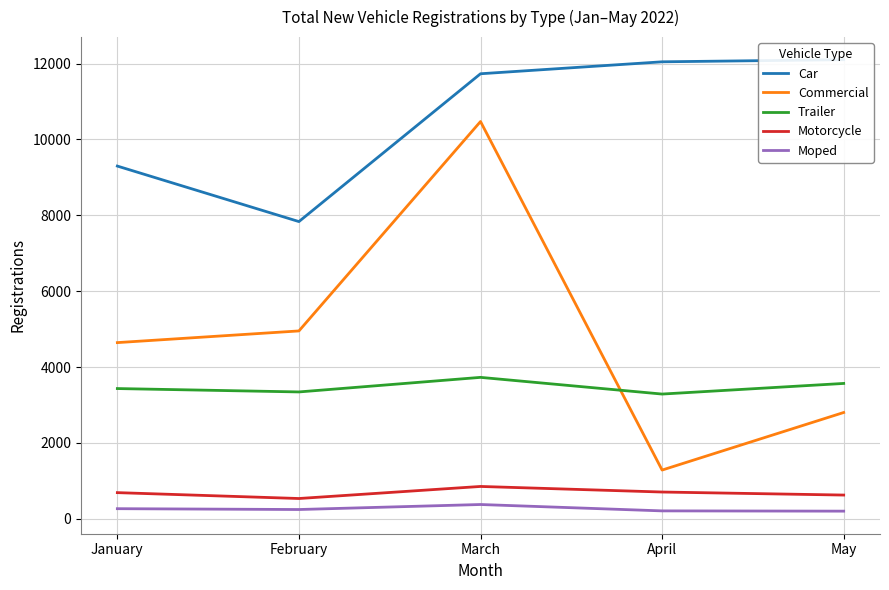

What is the maximum value for Motorcycle?

854